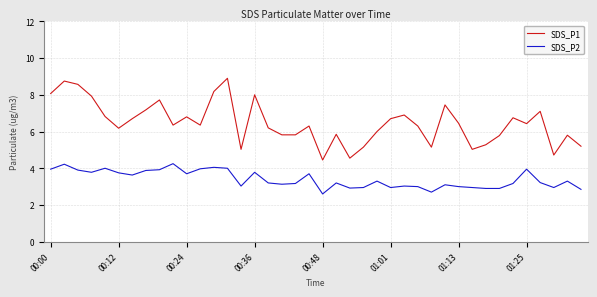

True or false: SDS_P2 and SDS_P1 cross at least once.

False